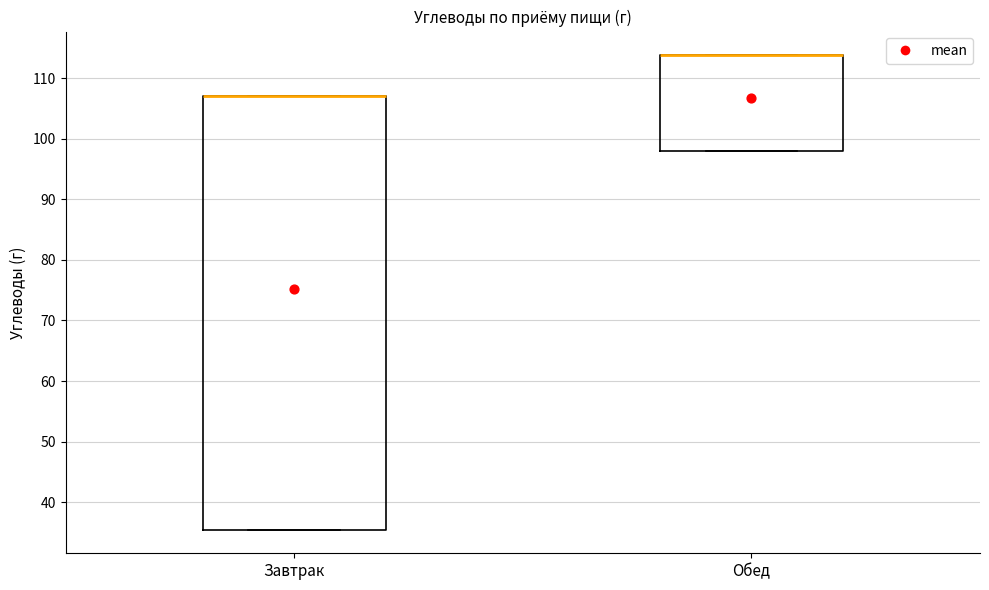

Reading left to right, read every box against the y-axis: the position of its median line, the range the box covers, and the ends of its whiskers. The values are not printed on the chart, so give them approximately, as read against the axis.

Завтрак: median 107 (drawn on the box's upper edge), box 35 to 107, whiskers 35 to 107
Обед: median 114 (drawn on the box's upper edge), box 98 to 114, whiskers 98 to 114